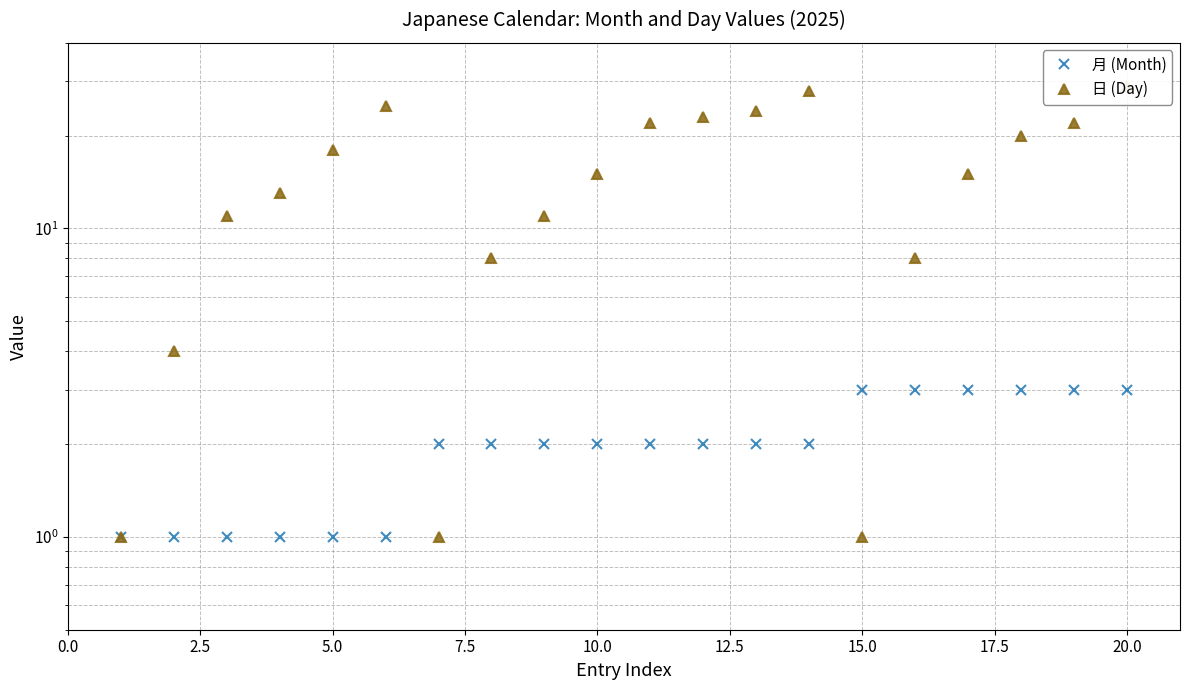

How many interior local valleys does the 日 (Day) series have?

2